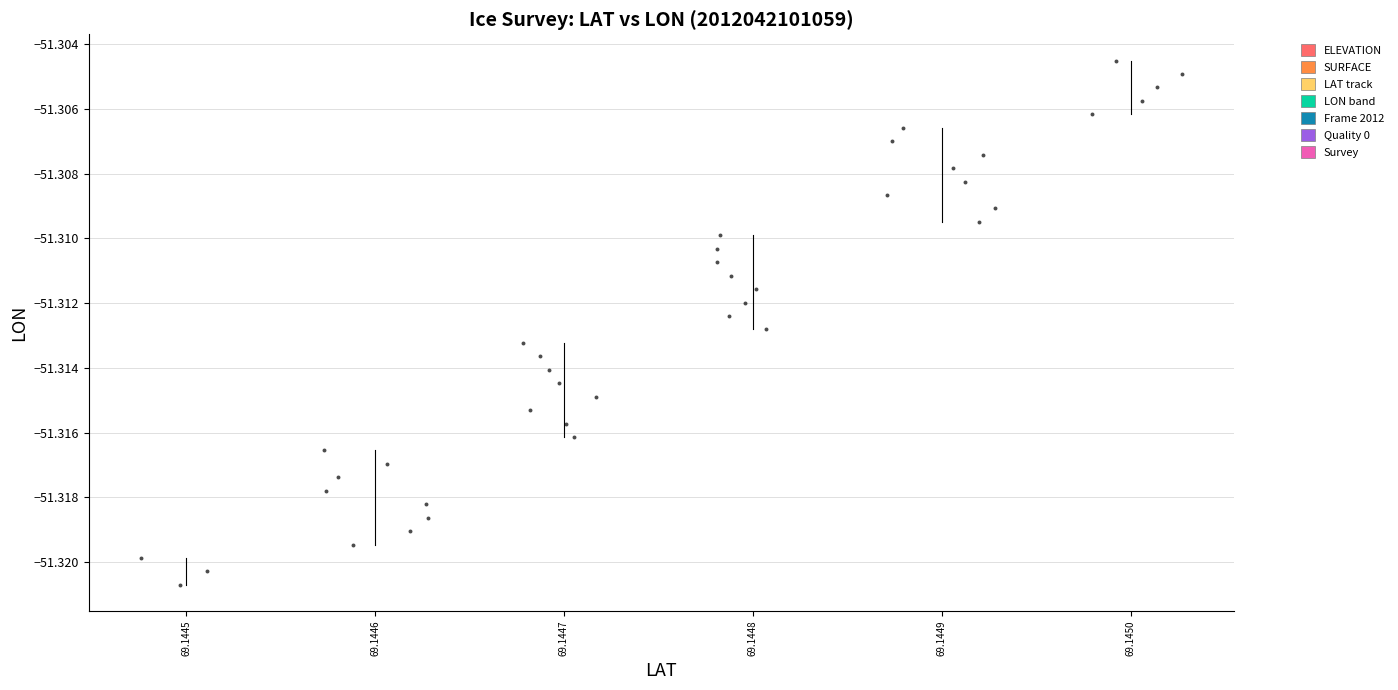

What is the range of X values (max minus min)?

5.5